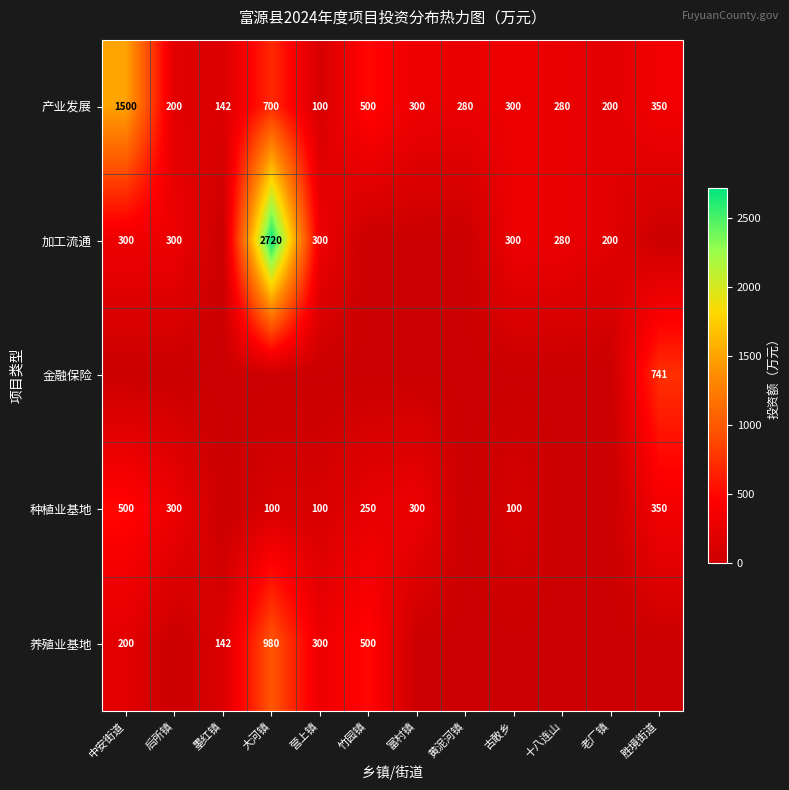

The value of 产业发展 at 胜境街道 is 519. True or false?

False